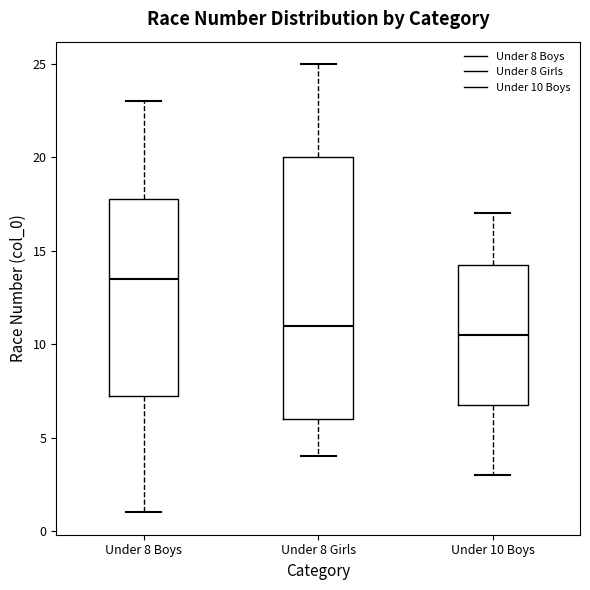

Comparing the boxes themselves (not the whiskers), which one is the tallest?

Under 8 Girls